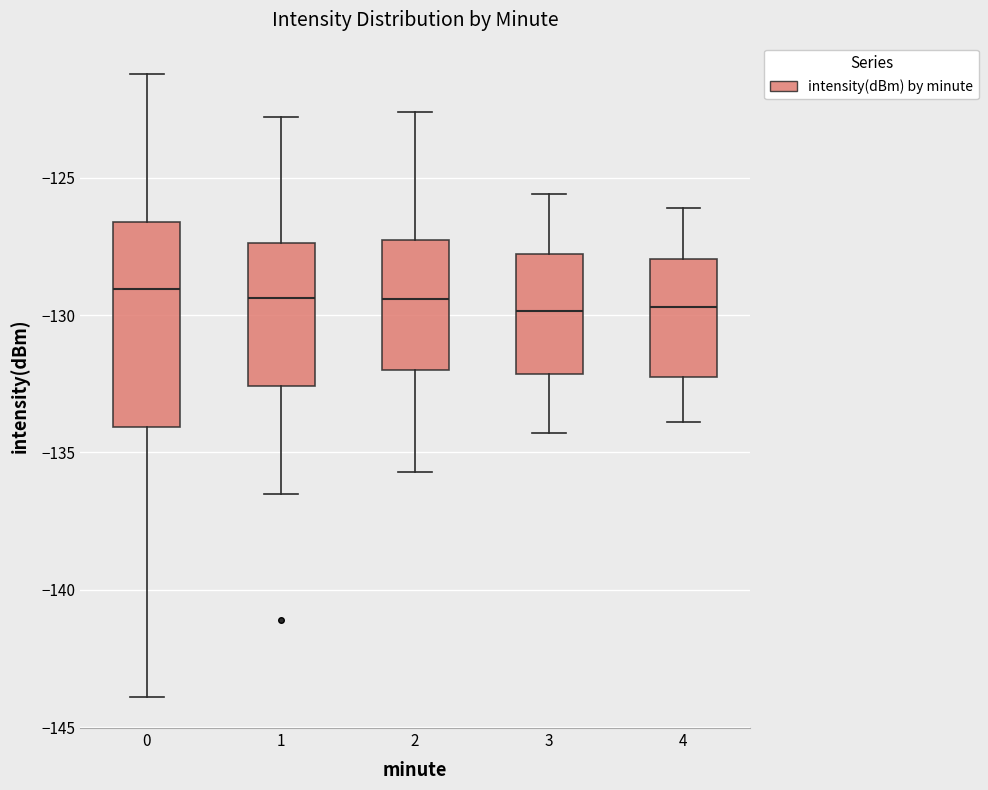

Where does the lower whisker of the box at x = 0 end on the y-axis? The values are not printed on the chart, so give them approximately, as read against the axis.

-144.0